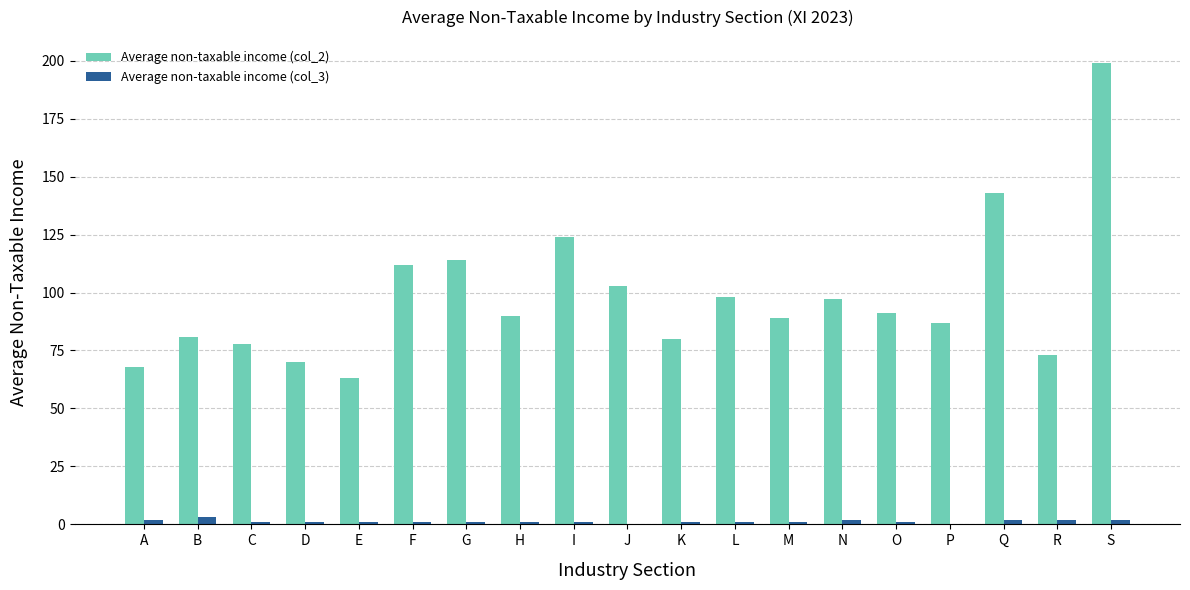

At which category is the sum across all series the highest?

S